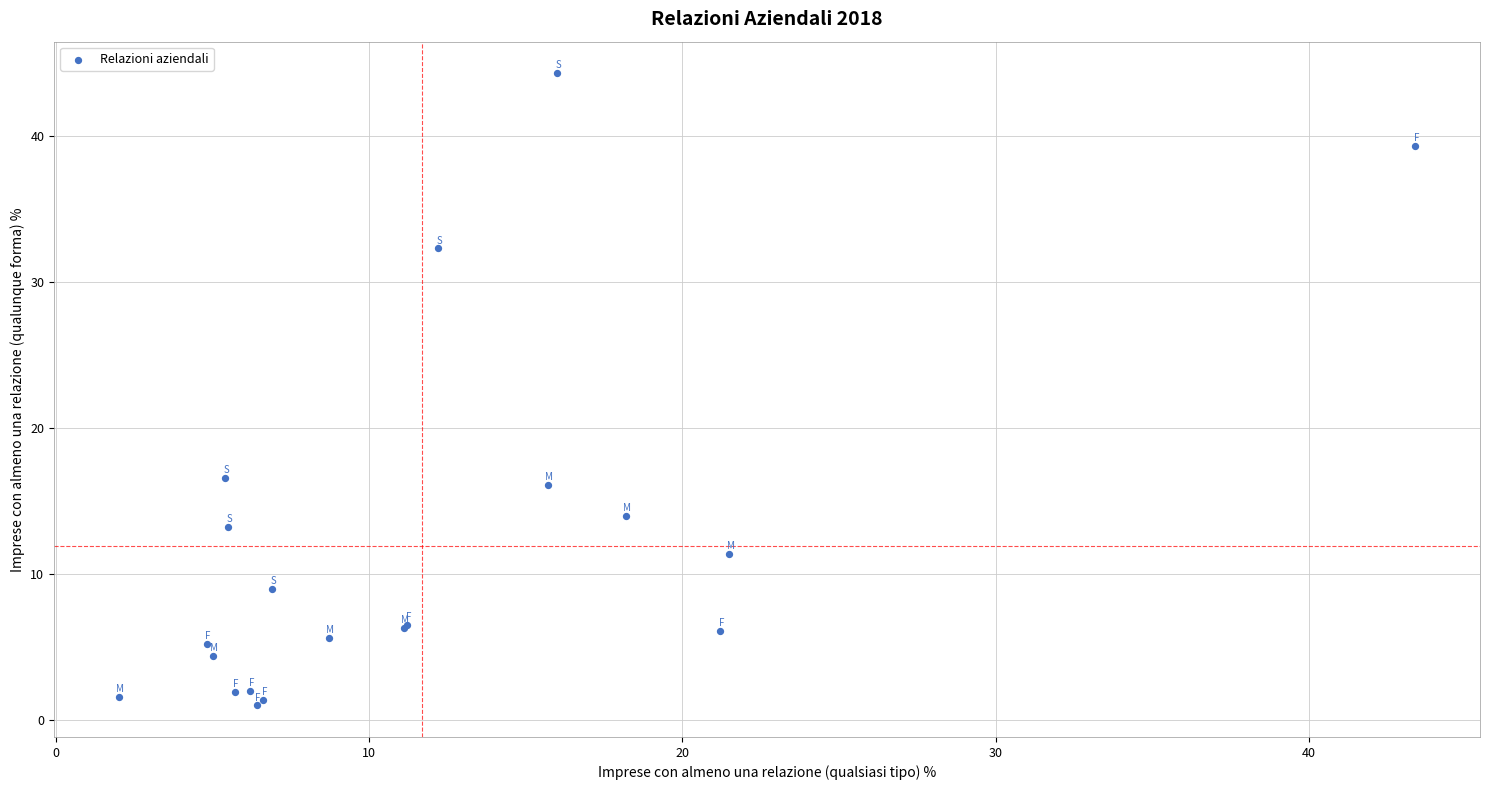

What Y value in the scatter plot is closest to 22?

16.6